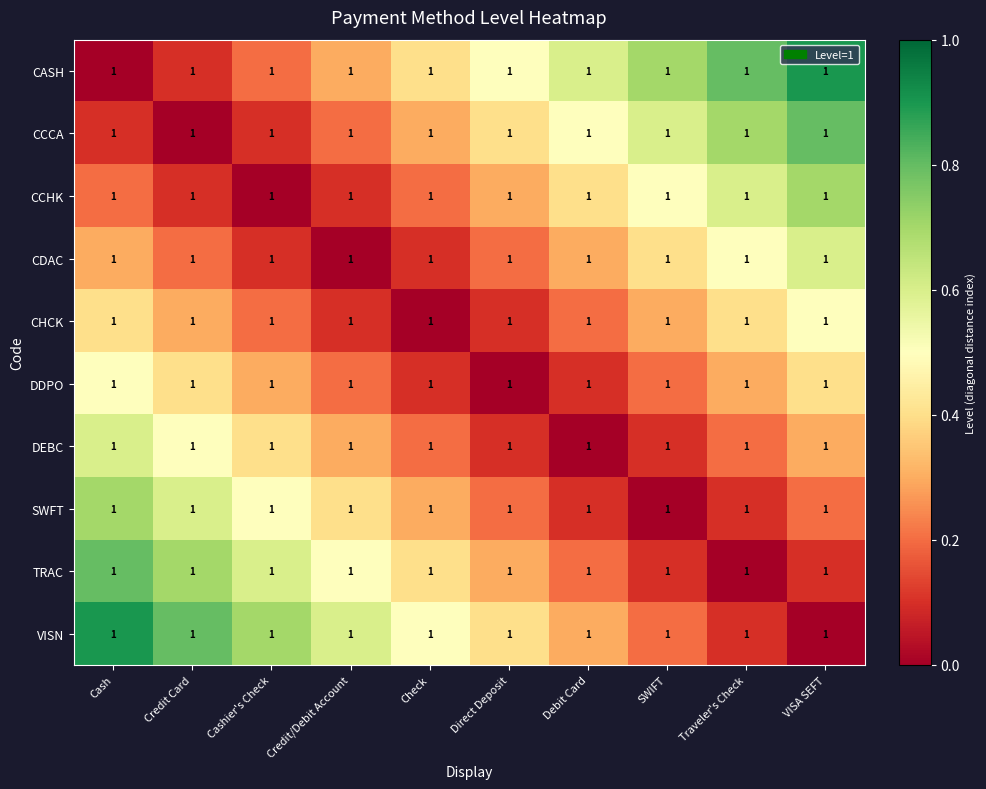

What is the average value of the CCCA series?

0.4